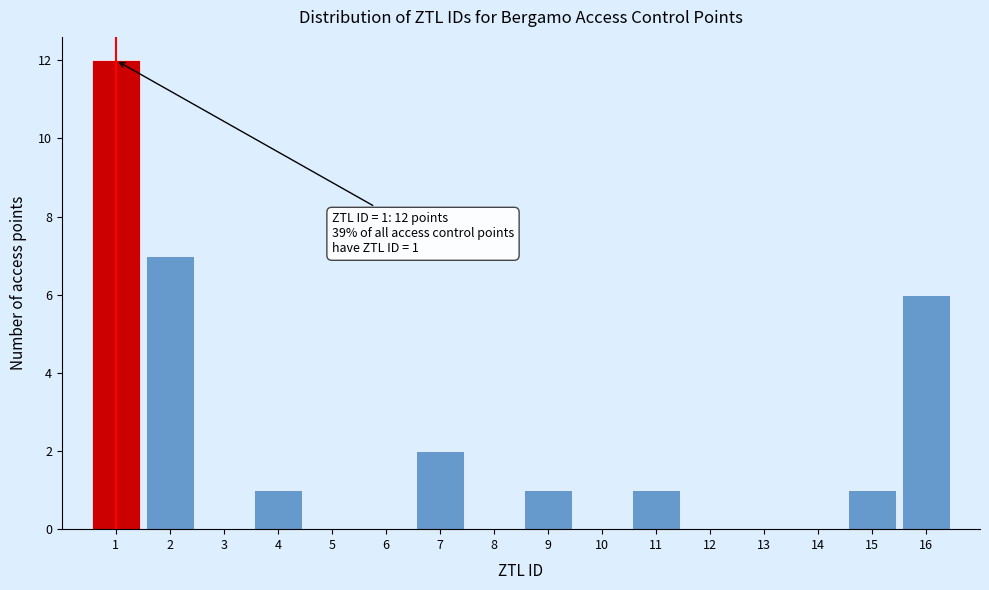

Which range on the x-axis has the tallest bar?

0.5 to 1.5